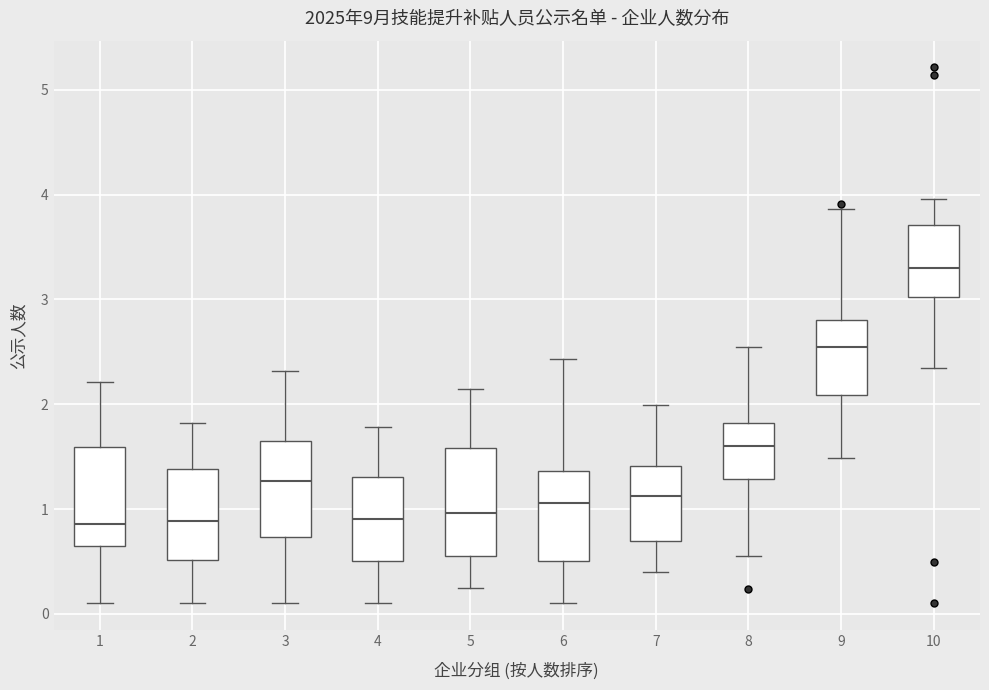

Where does the lower whisker of the box at x = 8 end on the y-axis? The values are not printed on the chart, so give them approximately, as read against the axis.

0.5